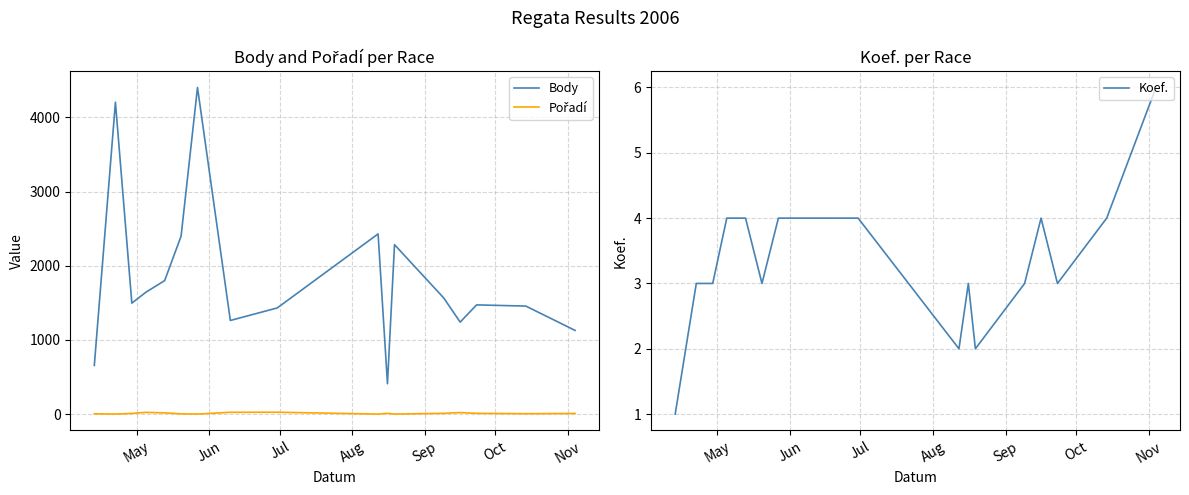

List the series in order of their peak value, lowest first.

Koef., Pořadí, Body